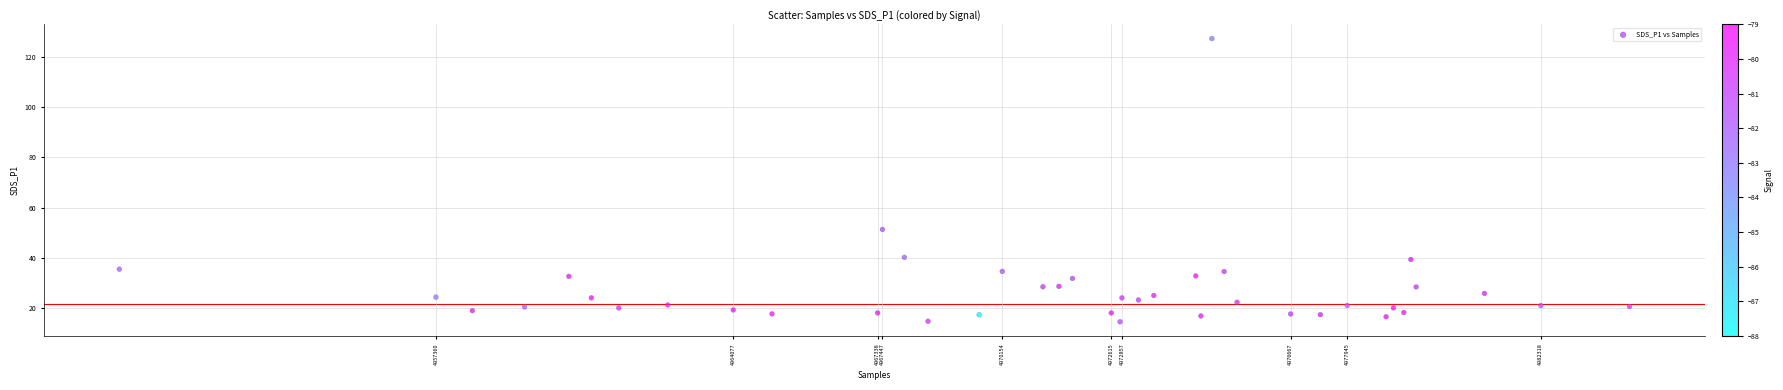

What Y value in the scatter plot is closest to 70?

51.3